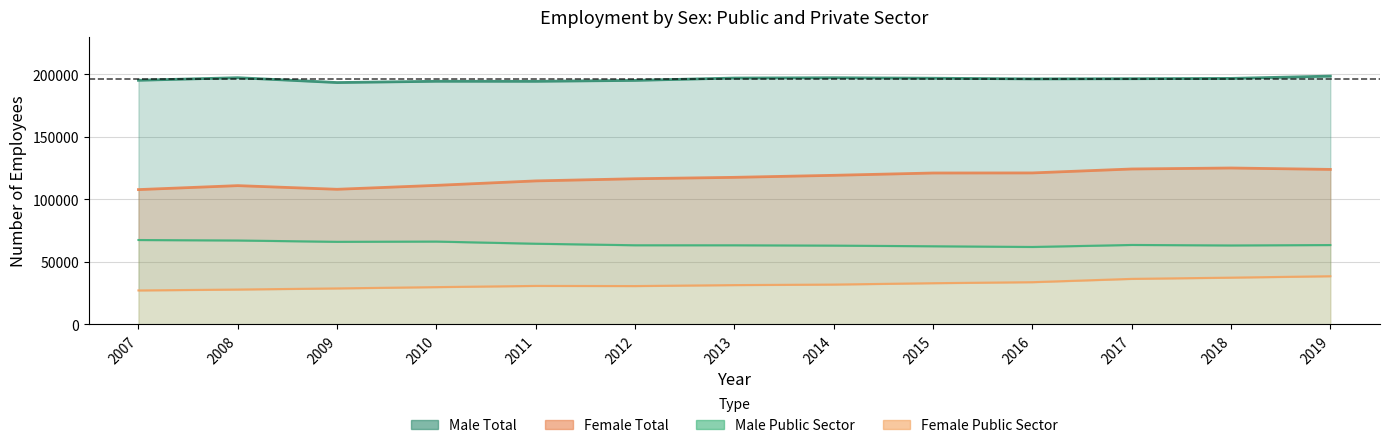

In Female Total, how many points are higher than both neighbors (excluding endpoints)?

2